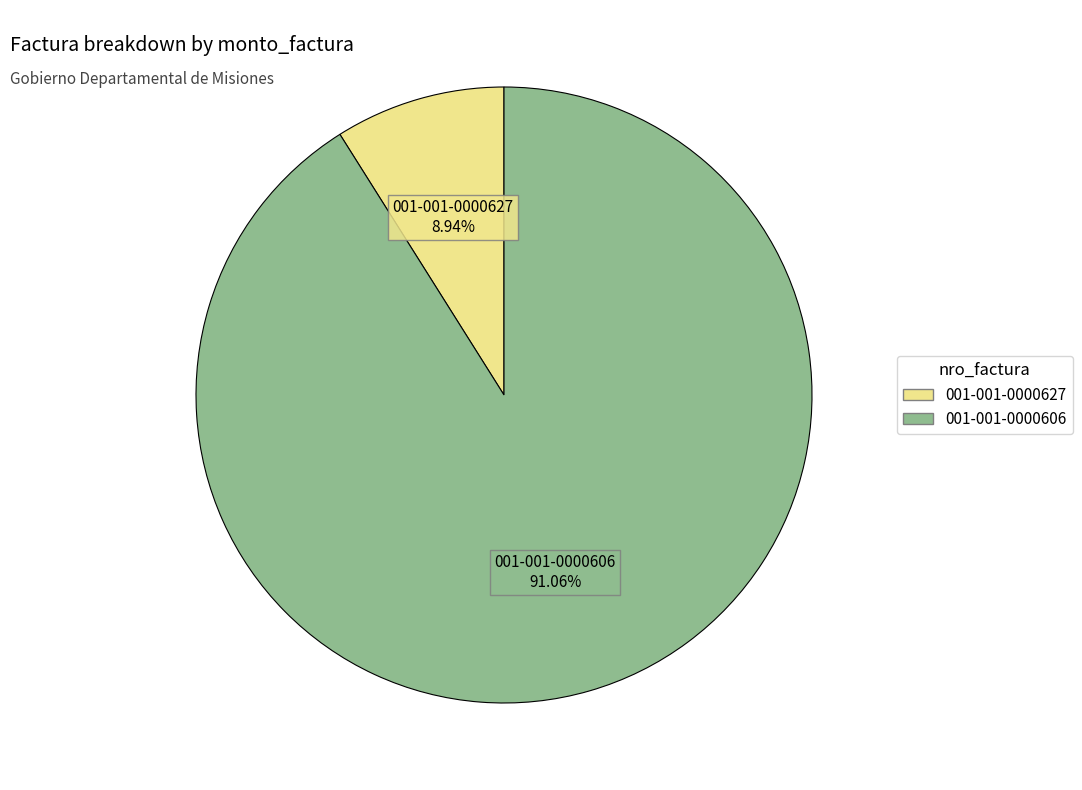

Rank the categories by value from highest to lowest.

001-001-0000606, 001-001-0000627